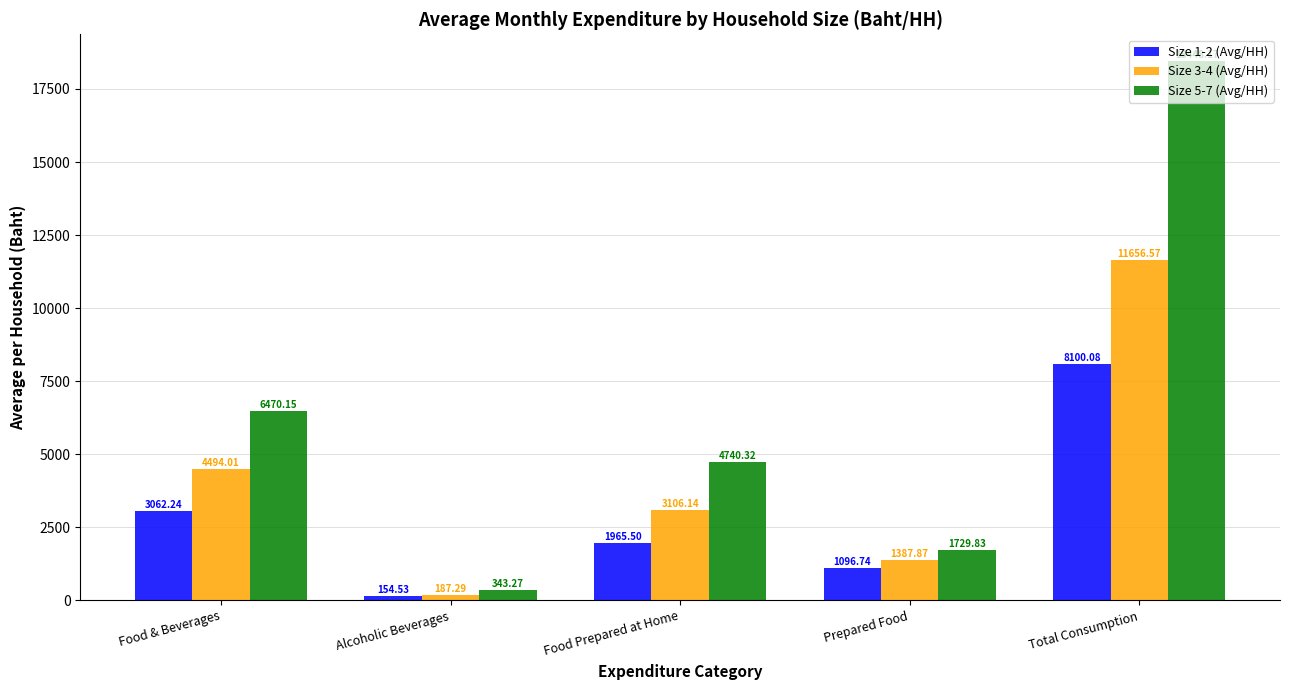

Which series changed the most between Food & Beverages and Food Prepared at Home?

Size 5-7 (Avg/HH)